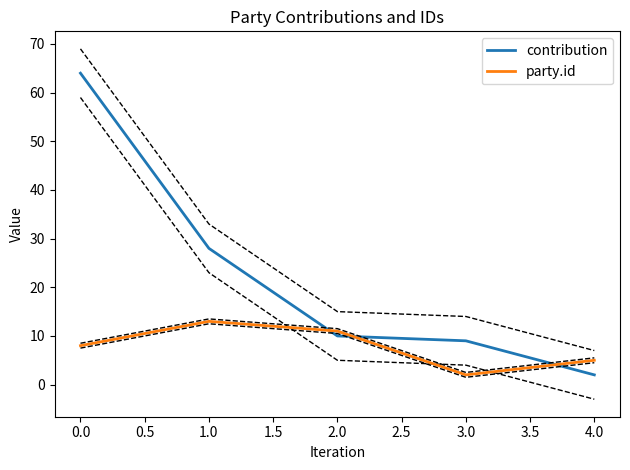

Rank the series by their maximum value, from highest to lowest.

contribution, party.id